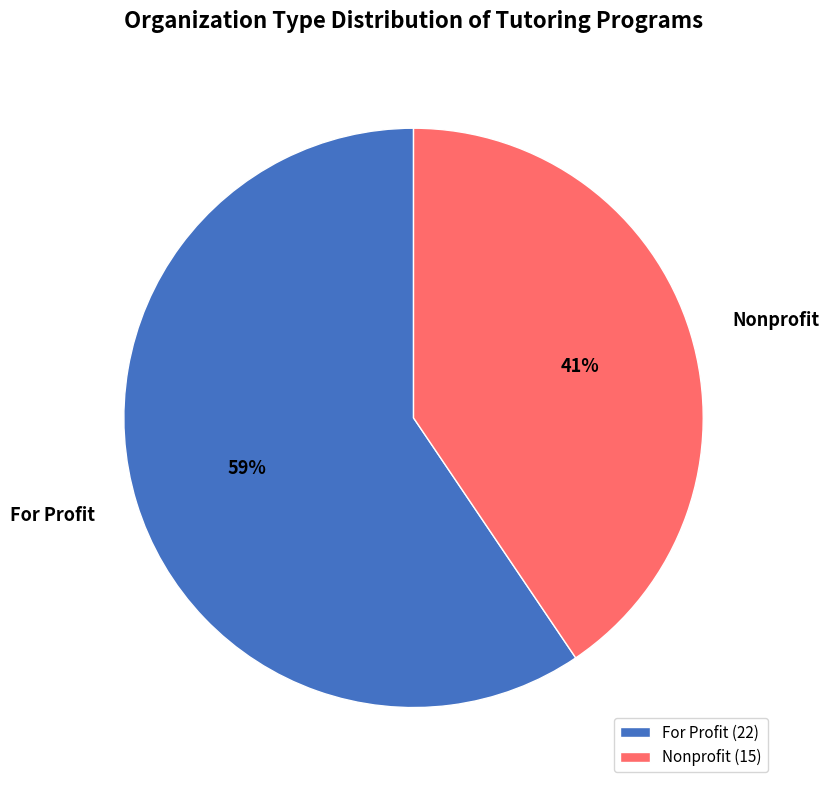

Which slice is the smallest?

Nonprofit